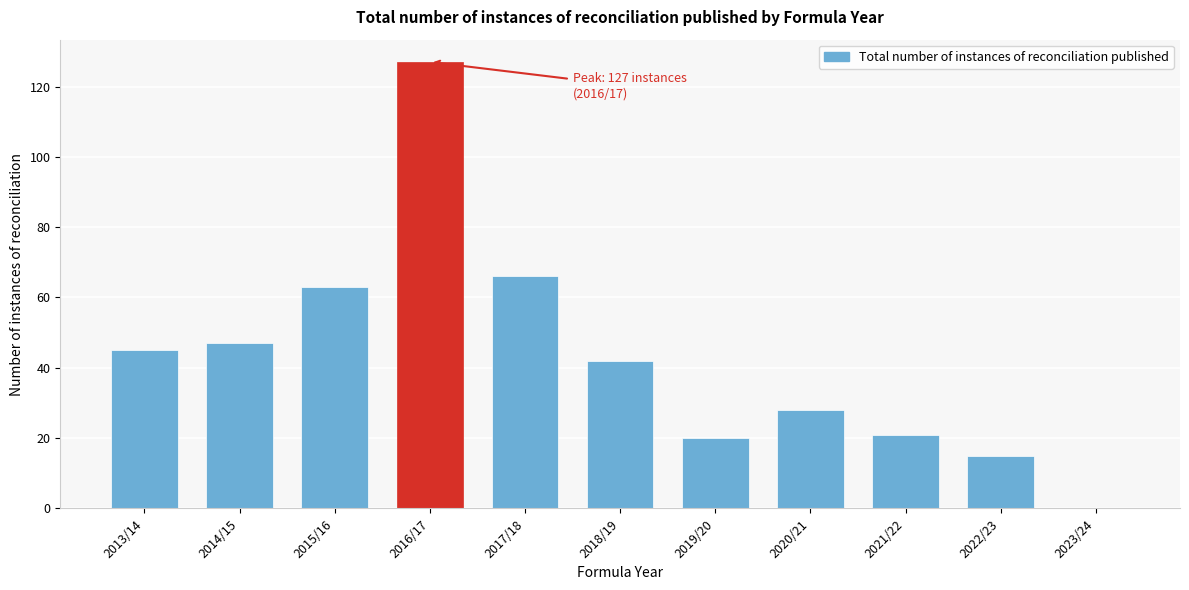

Reading left to right, what are all the values shown in this chart?

2013/14=45	2014/15=47	2015/16=63	2016/17=127	2017/18=66	2018/19=42	2019/20=20	2020/21=28	2021/22=21	2022/23=15	2023/24=0